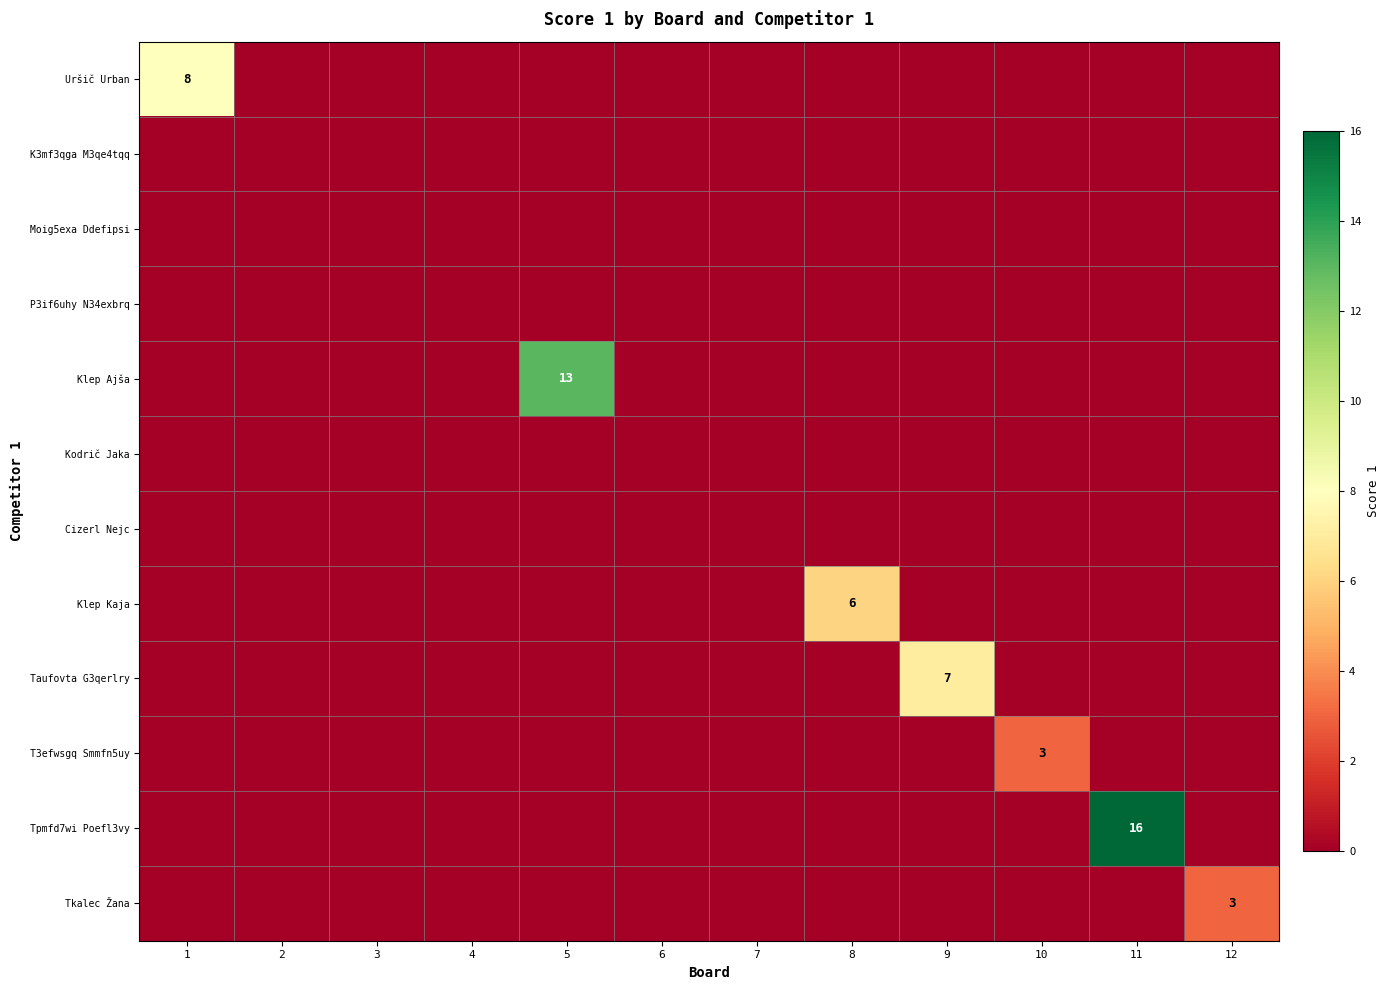

What is the difference between the maximum and minimum values in the Taufovta G3qerlry series?

7